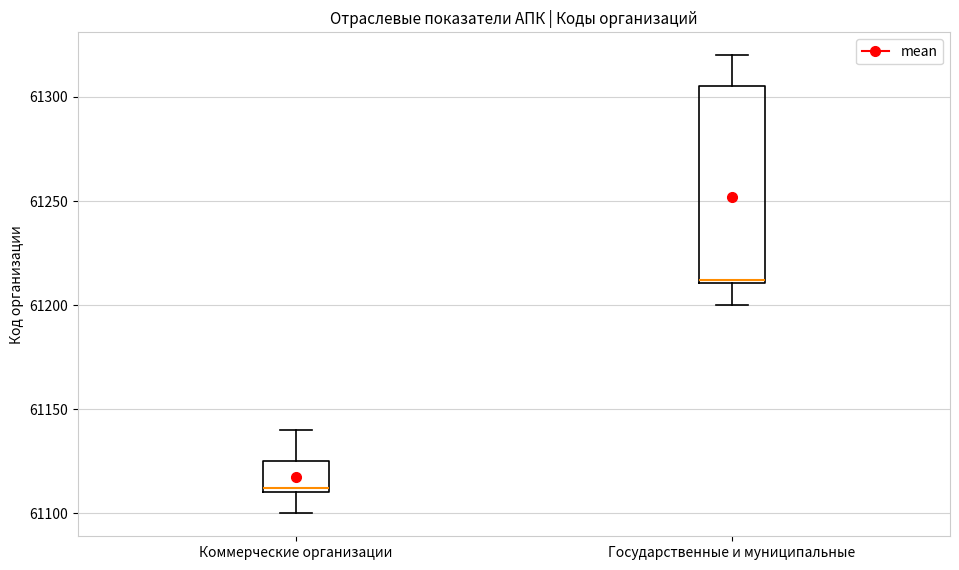

Reading left to right, transcribe this box plot: for each box, give where its median line is, the range the box spans, and where its two whiskers end, as read against the y-axis. The values are not printed on the chart, so give them approximately, as read against the axis.

Коммерческие организации: median 61110, box 61110 to 61125, whiskers 61100 to 61140
Государственные и муниципальные: median 61210, box 61210 to 61305, whiskers 61200 to 61320